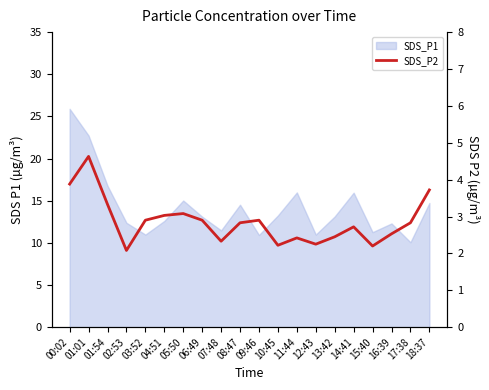

Reading left to right, transcribe all the data shown in this chart.

3.9	4.6	3.3	2.1	2.9	3.0	3.1	2.9	2.3	2.8	2.9	2.2	2.4	2.2	2.5	2.7	2.2	2.5	2.8	3.7